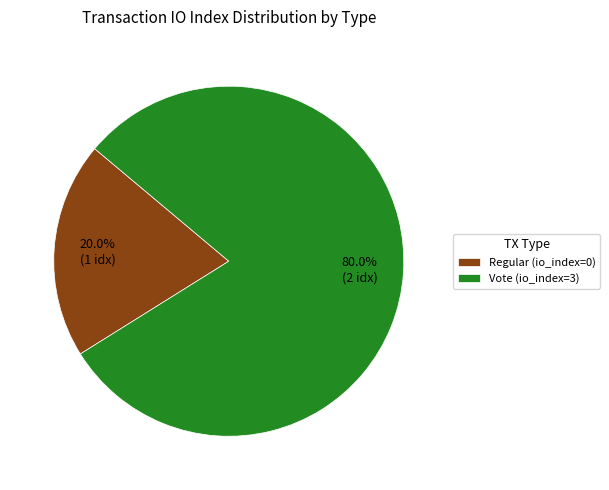

What percentage do Vote (io_index=3) and Regular (io_index=0) together represent?

100.0%